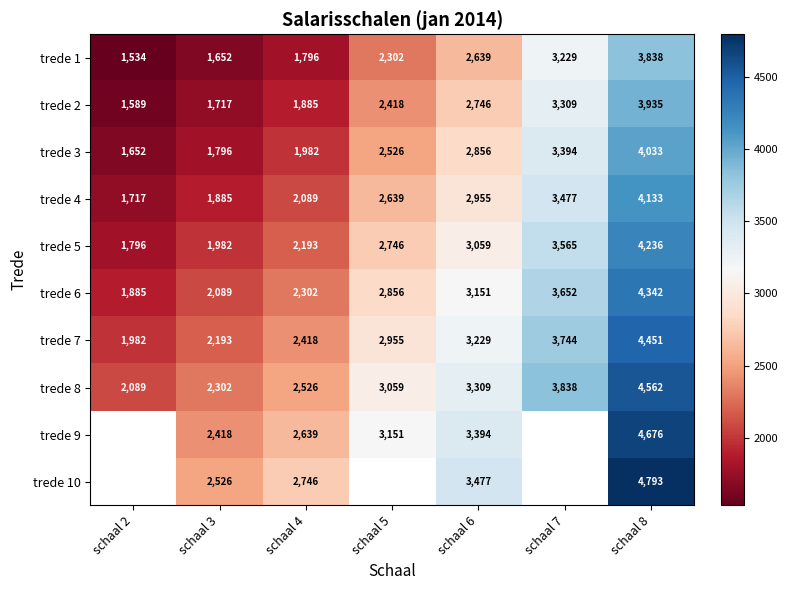

What is the spread (max minus min) of values at schaal 2?

554.5